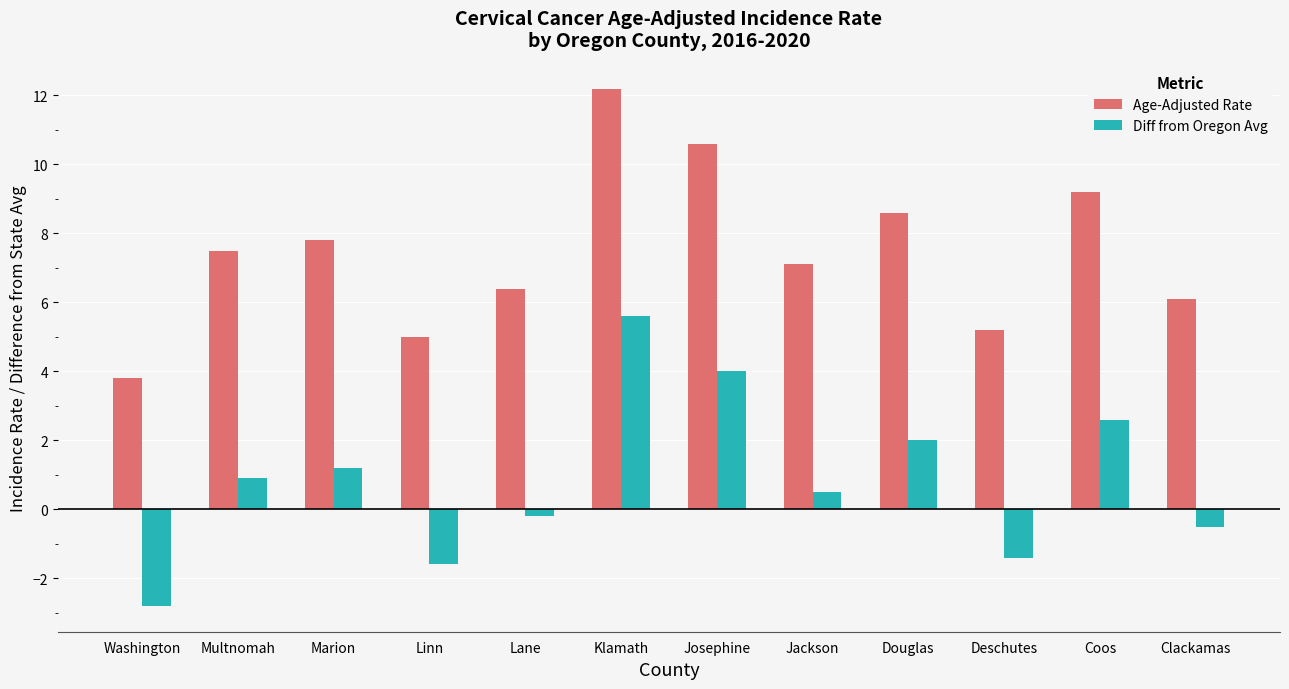

What is the minimum value for Diff from Oregon Avg?

-2.8